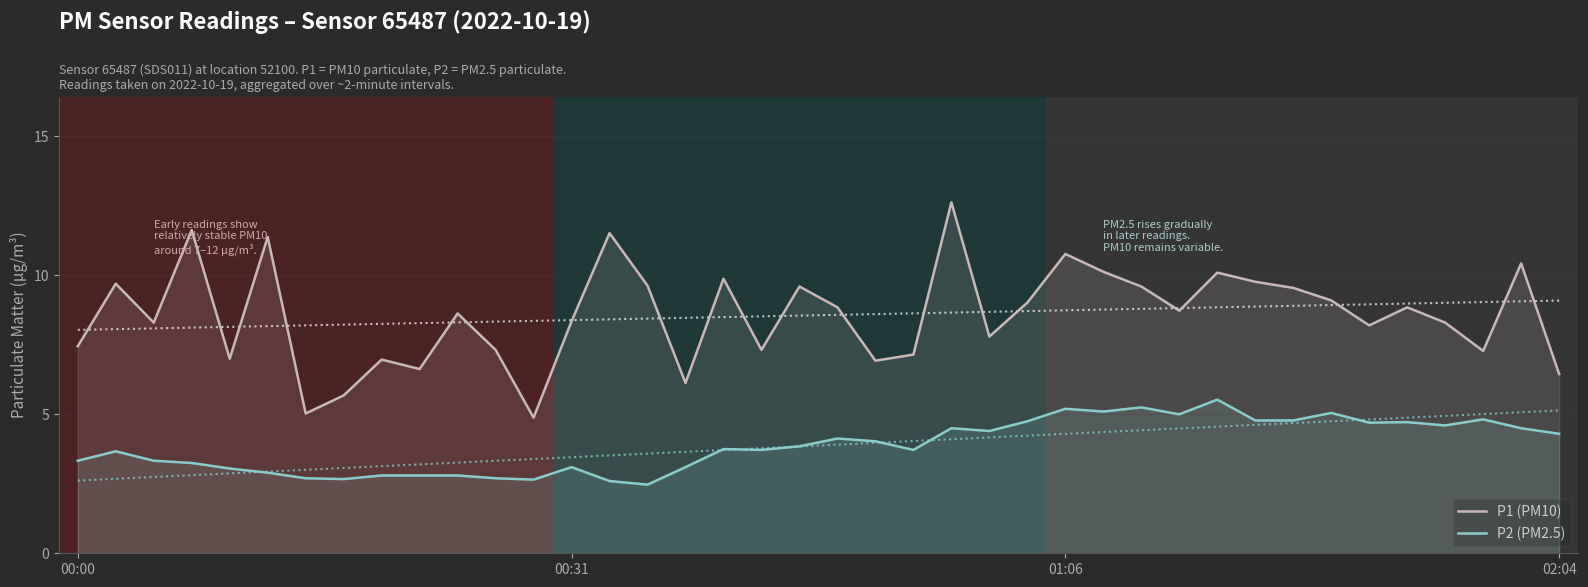

At how many categories does at least one series exceed 3?

40